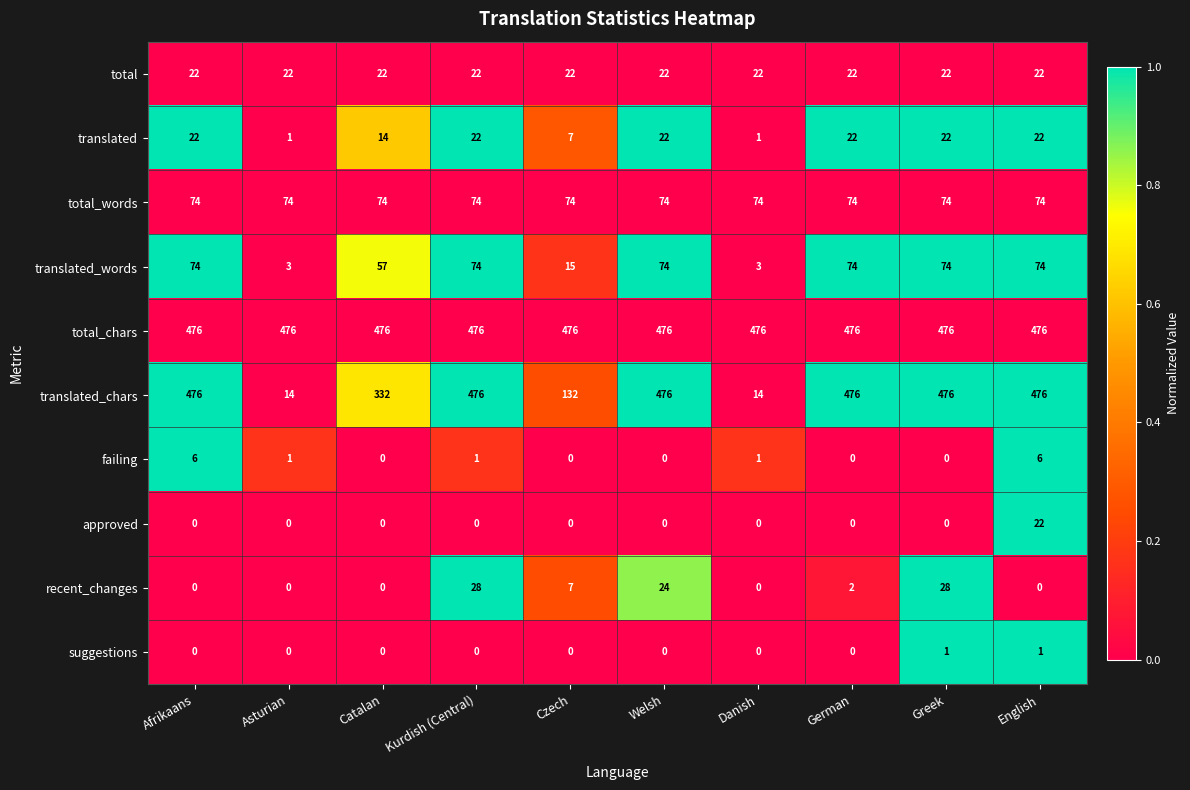

What is the approximate value of total_chars at Czech?

476